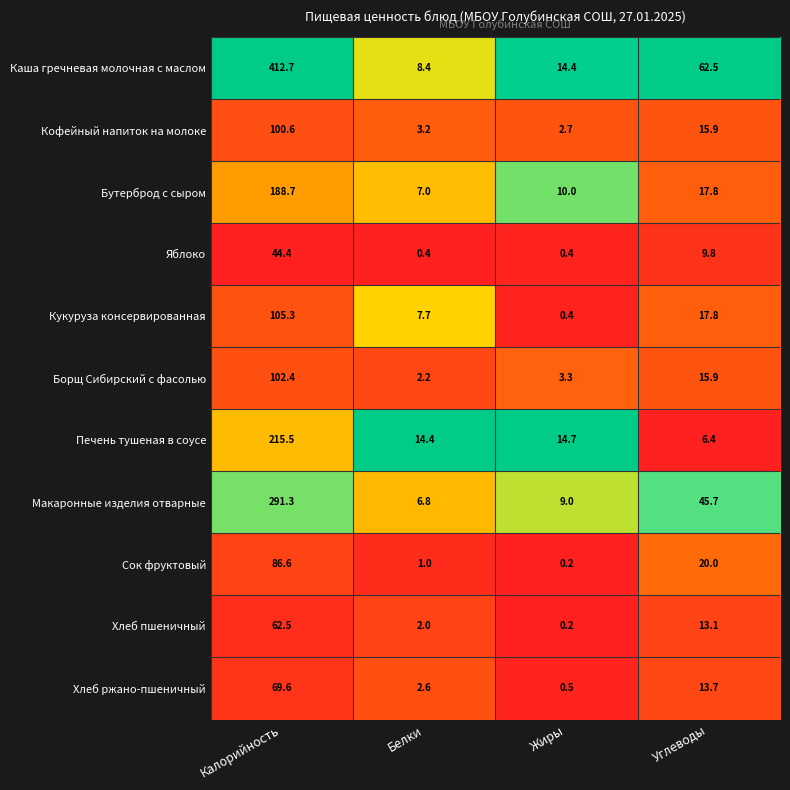

Which series has the largest range (max minus min)?

Каша гречневая молочная с маслом